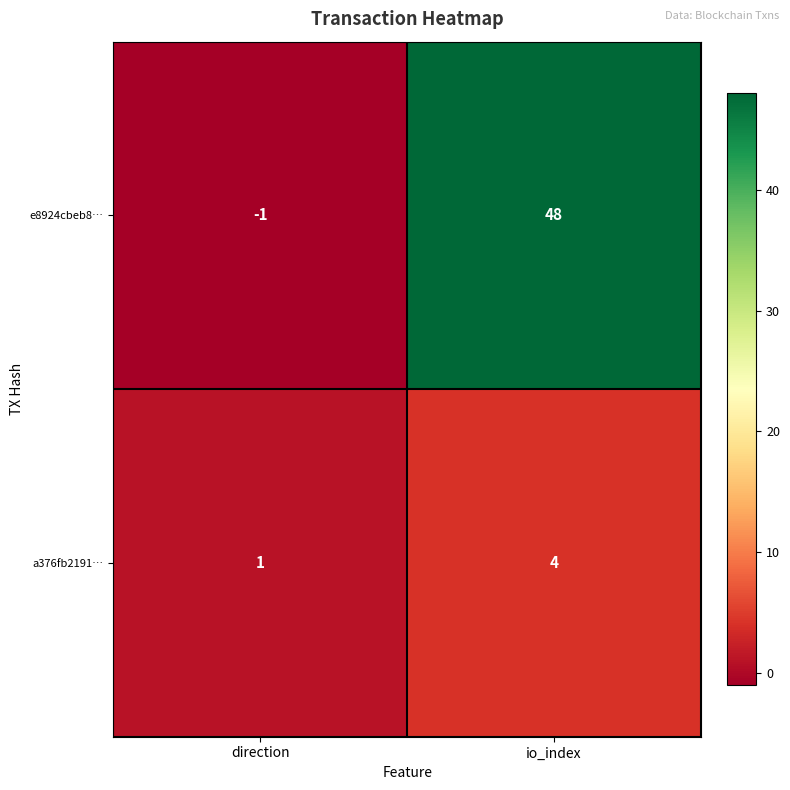

At which category is the sum across all series the highest?

io_index